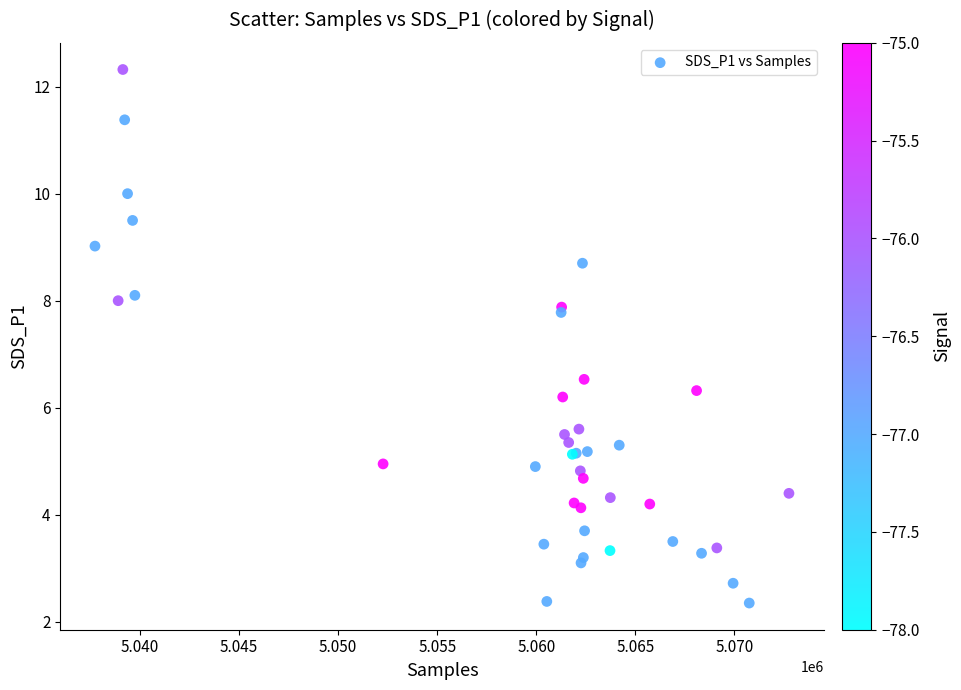

What Y value in the scatter plot is closest to 7?

6.5